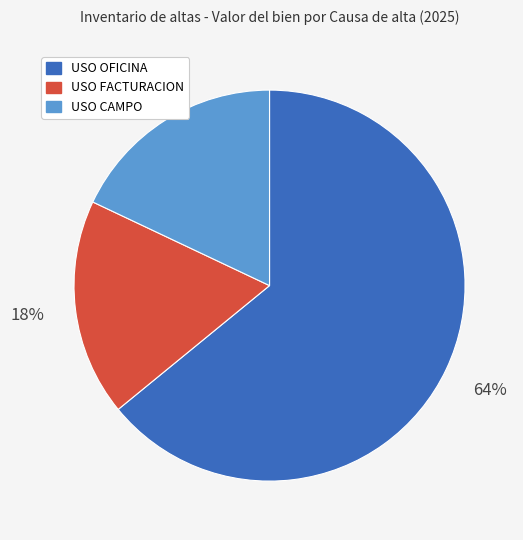

How many slices are in this pie chart?

3